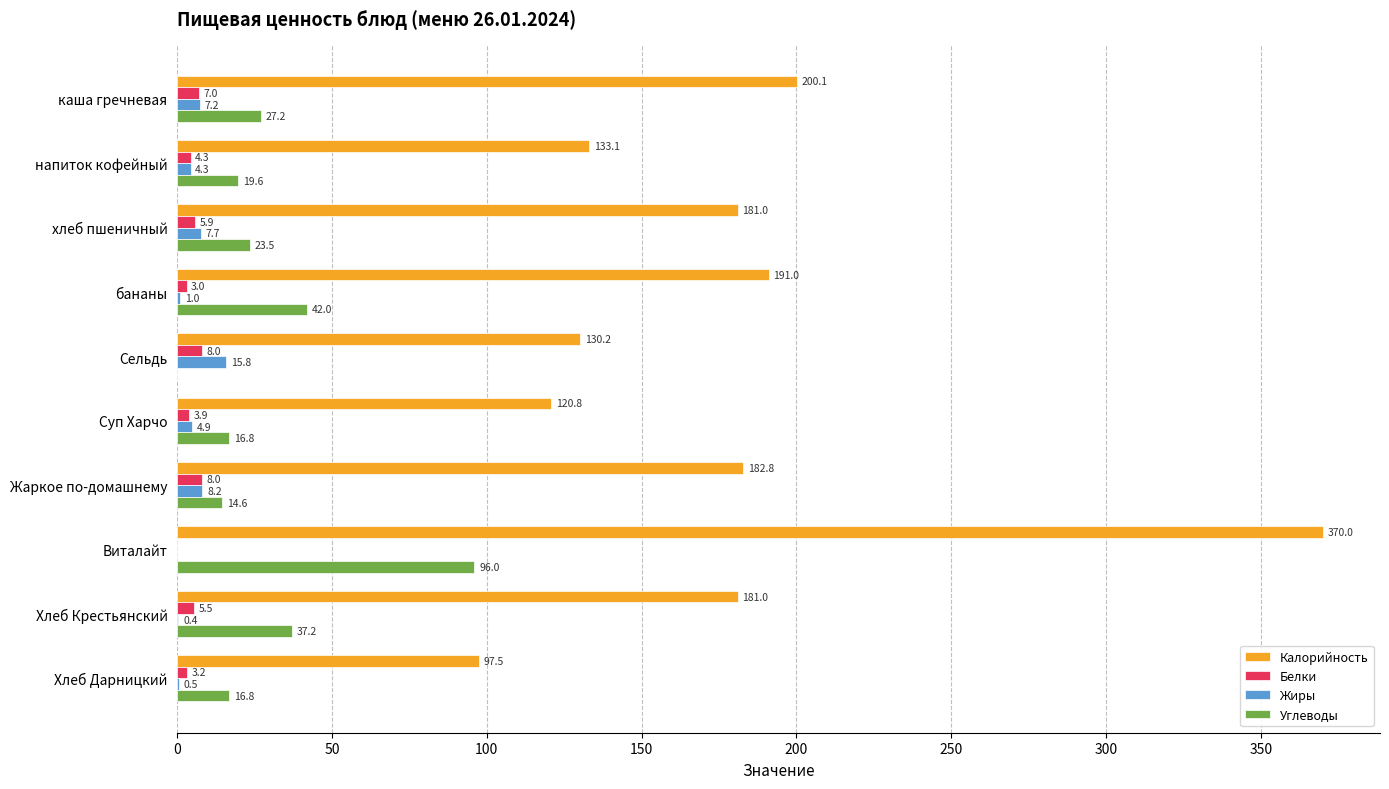

Which series has the largest total across all categories?

Калорийность